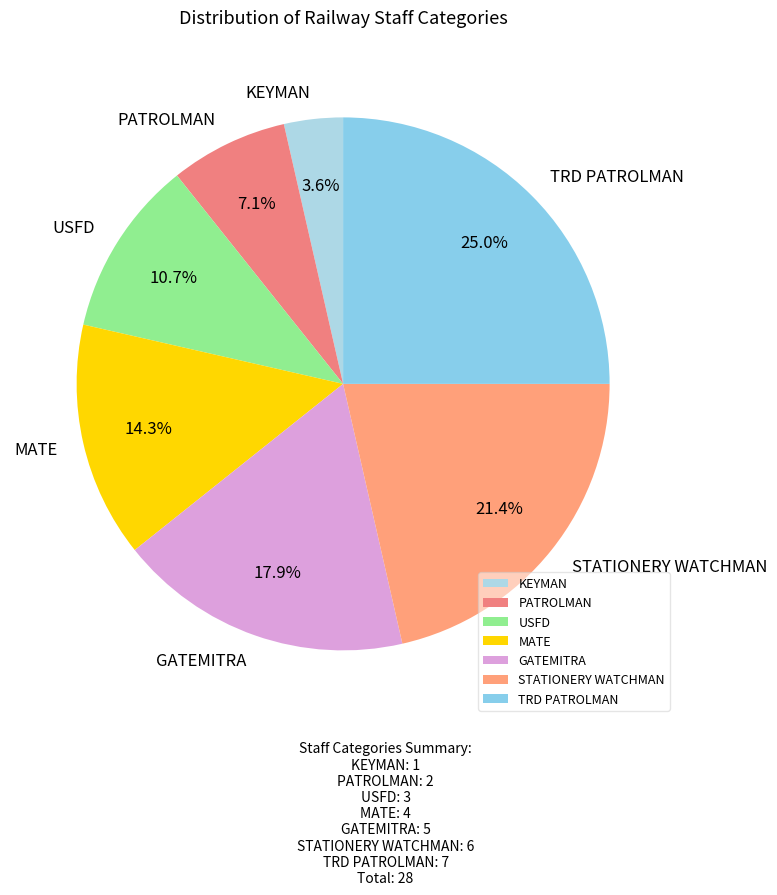

To the nearest percent, what portion does MATE represent?

14%